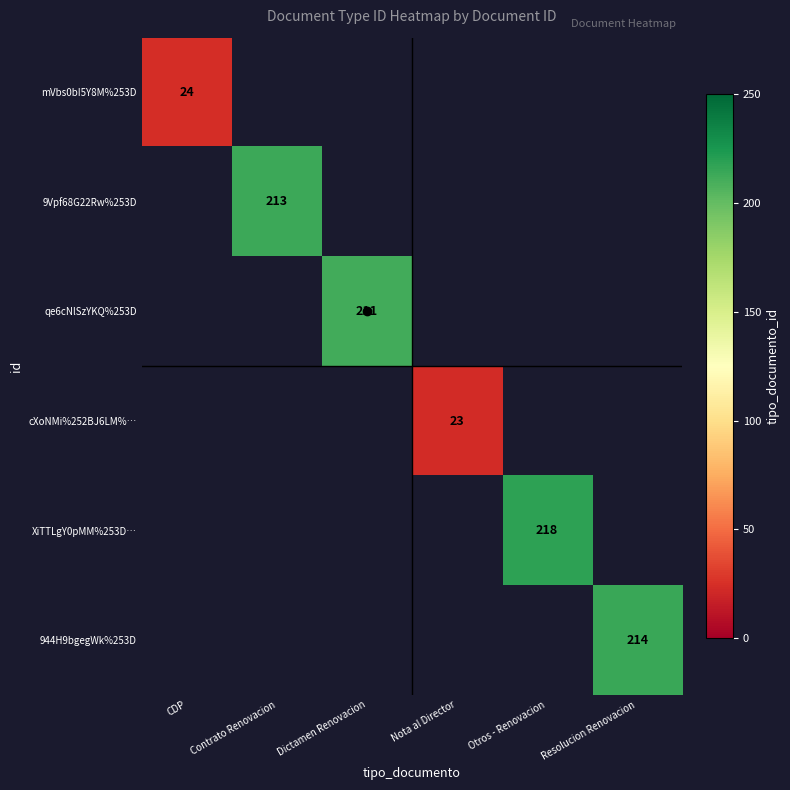

Which category has the highest value across all series?

Otros - Renovacion